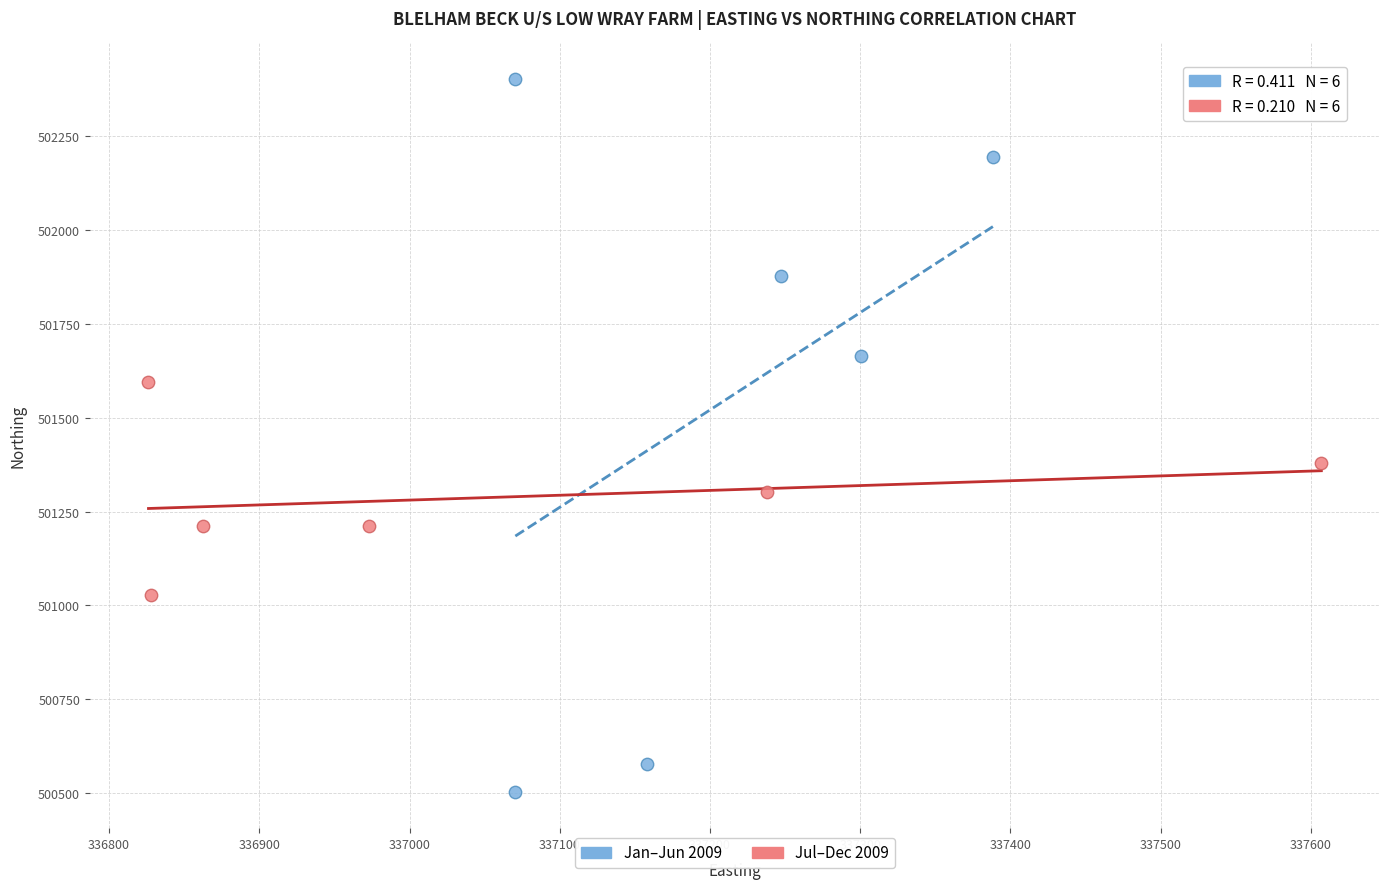

Which series contains the highest Y value?

Jan–Jun 2009